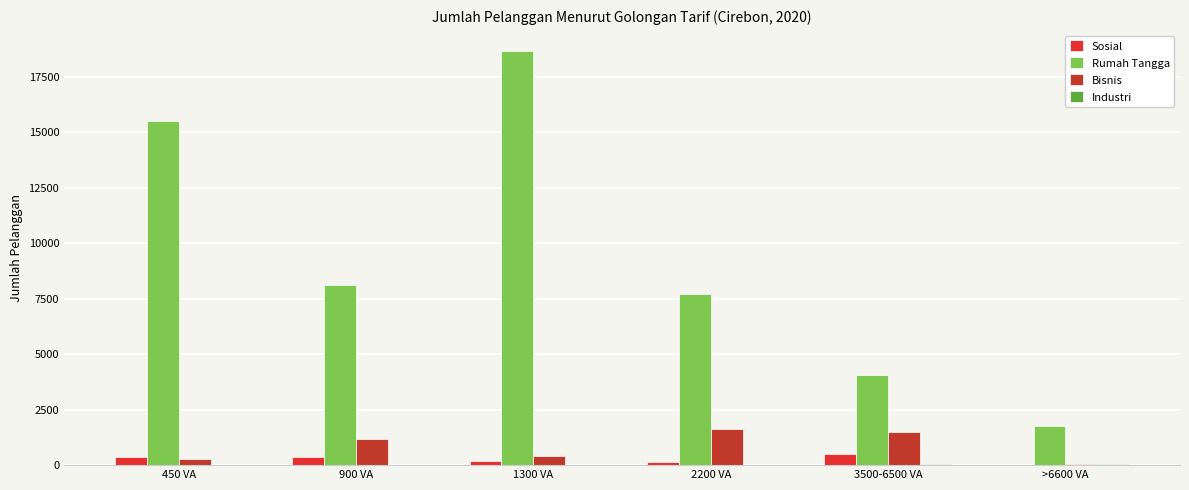

True or false: Bisnis has a value of 674 at 1300 VA.

False